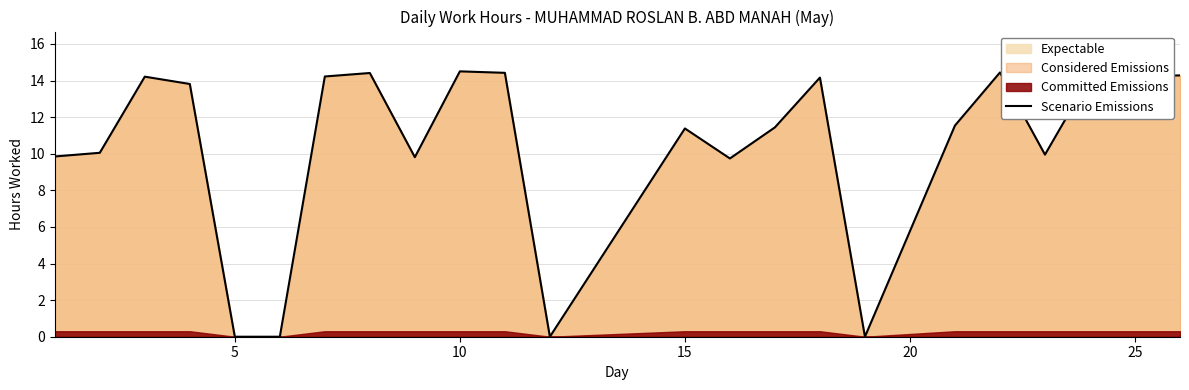

True or false: Scenario Emissions has a value of 14.2 at 25.

True